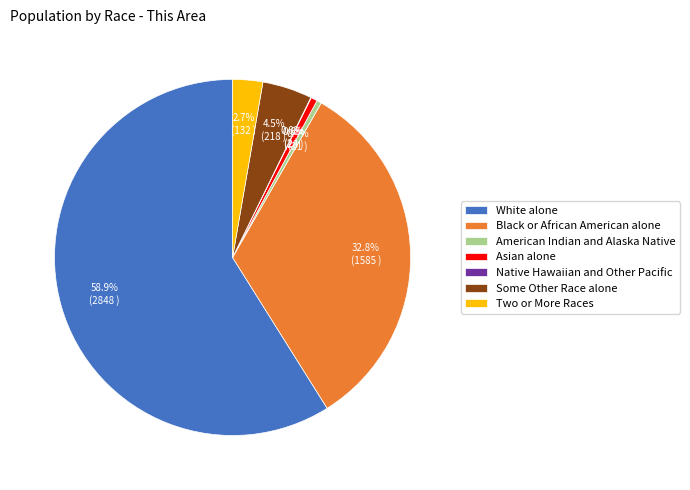

Which slice represents more than half of the pie?

White alone